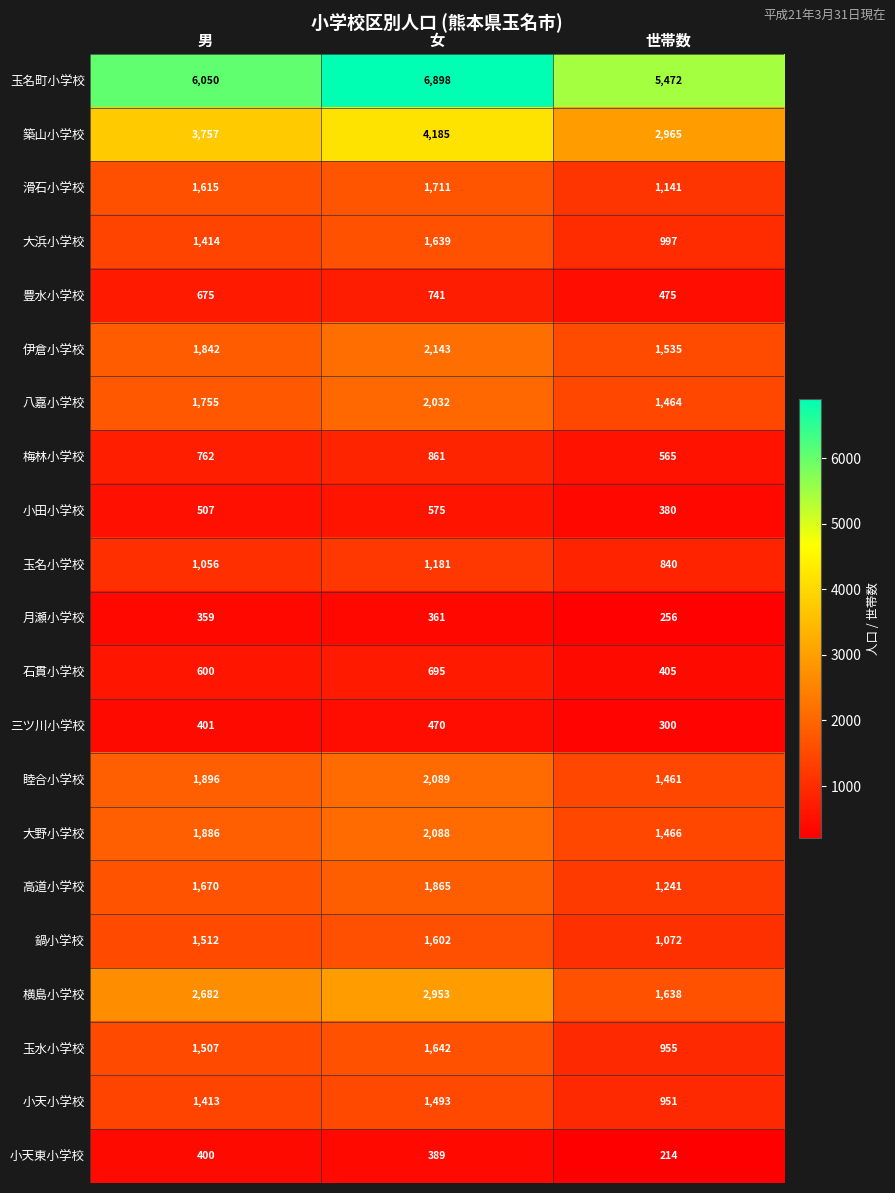

How many series are shown in this chart?

21